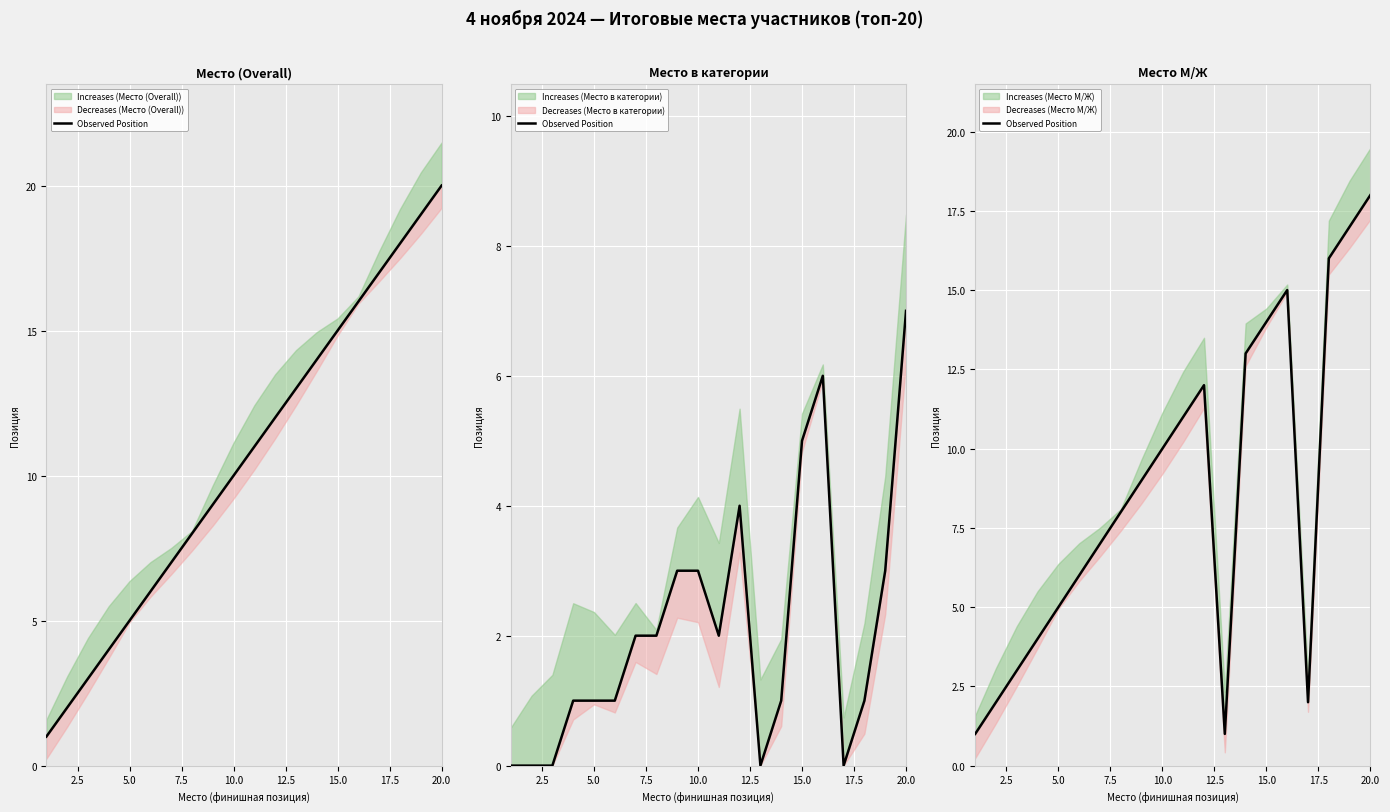

Is this an area chart (filled region under the line)?

No